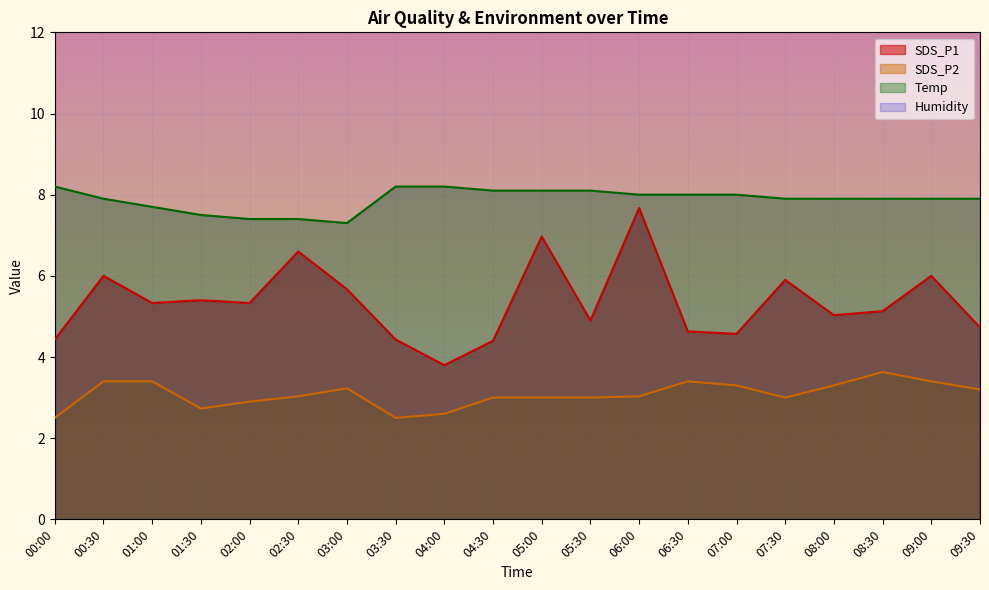

True or false: SDS_P2 and Temp cross at least once.

False